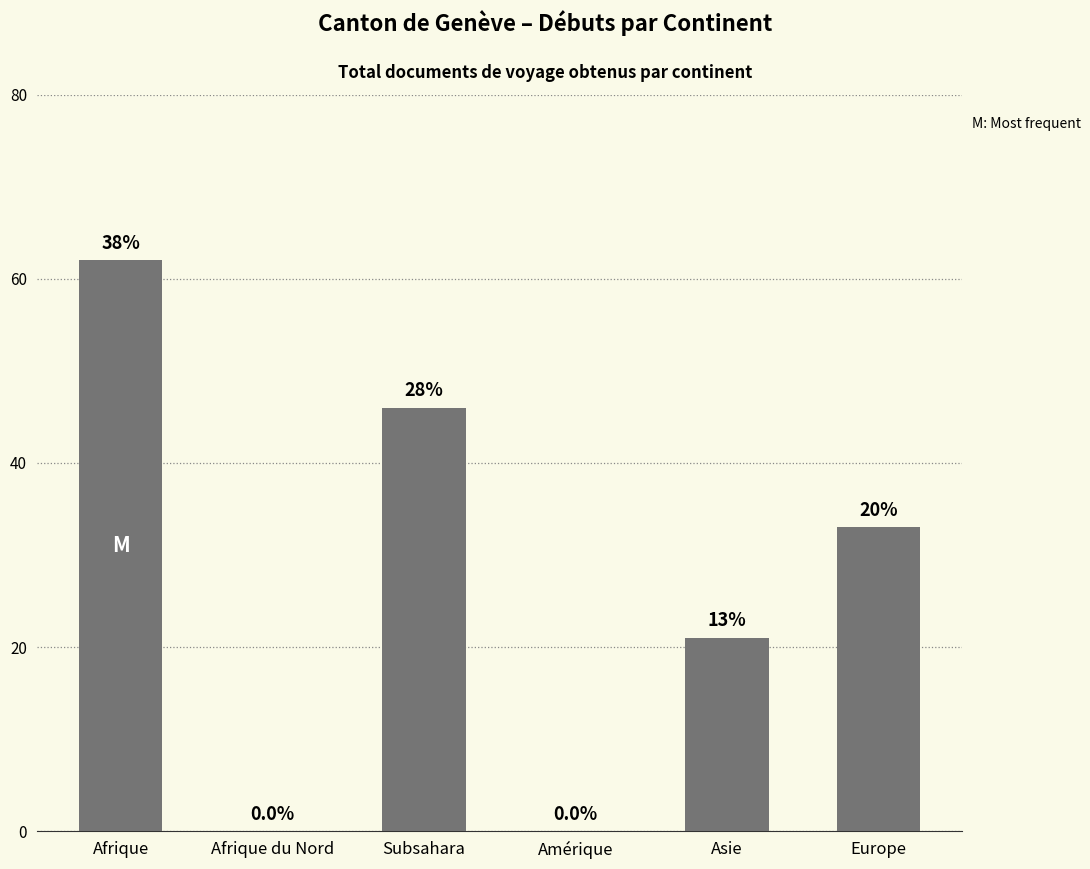

Are the bars horizontal?

No